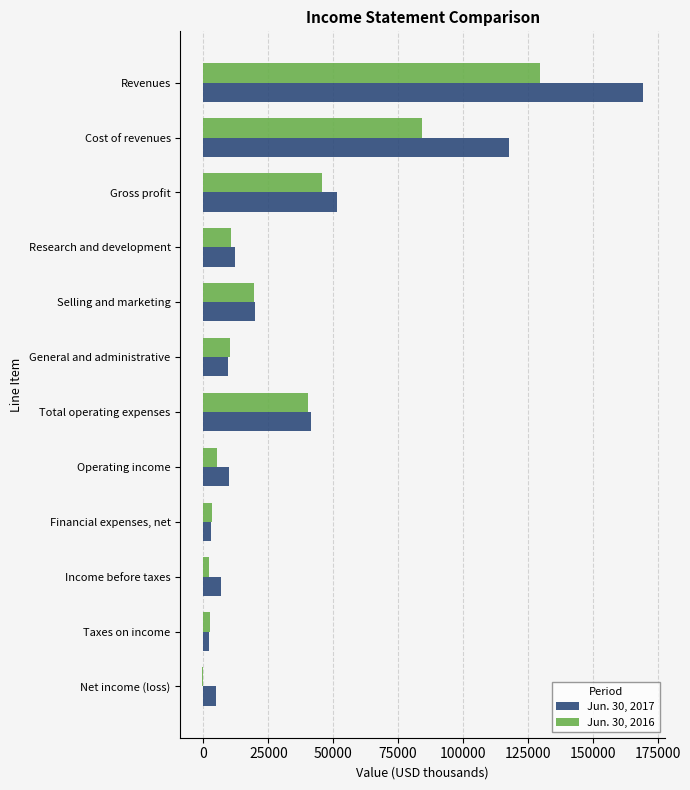

At which category is the sum across all series the highest?

Revenues